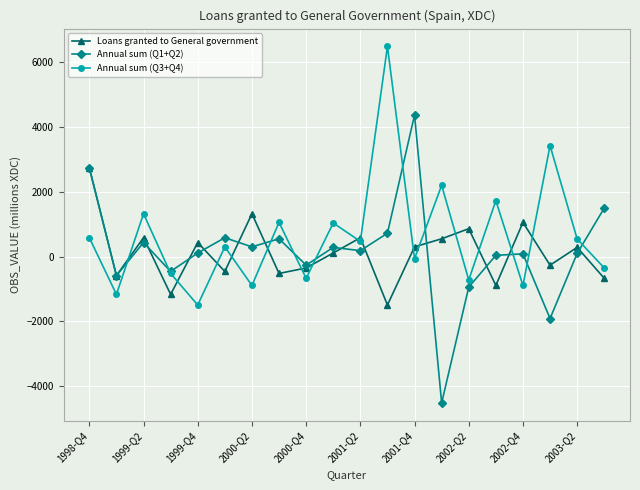

What is the average value of the Loans granted to General government series?

118